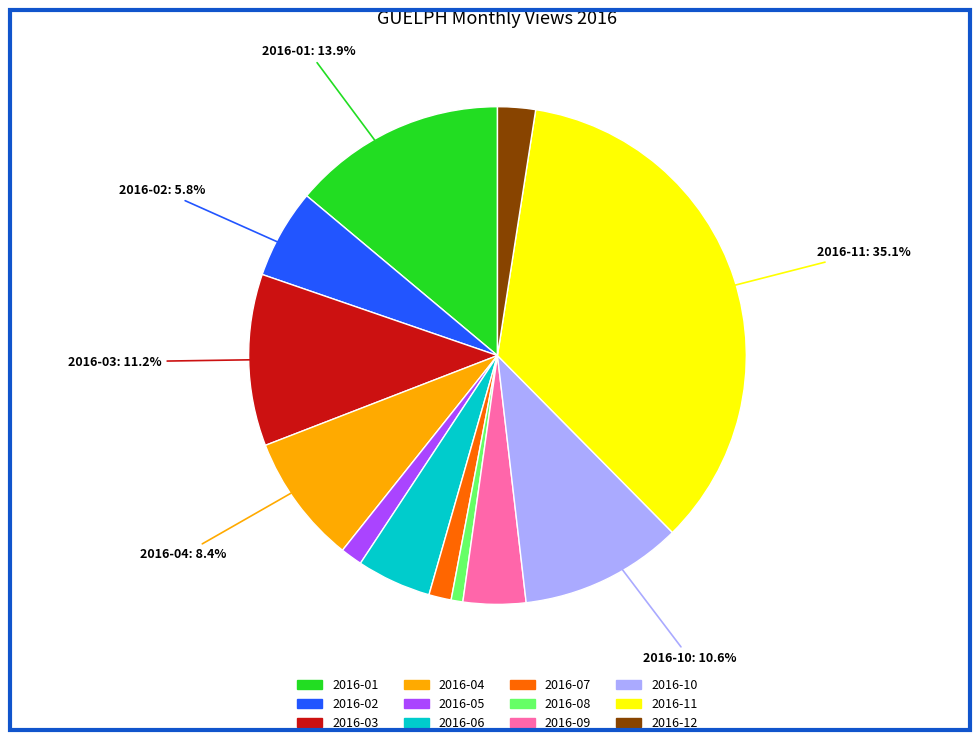

To the nearest percent, what percentage of the pie is 2016-02?

6%